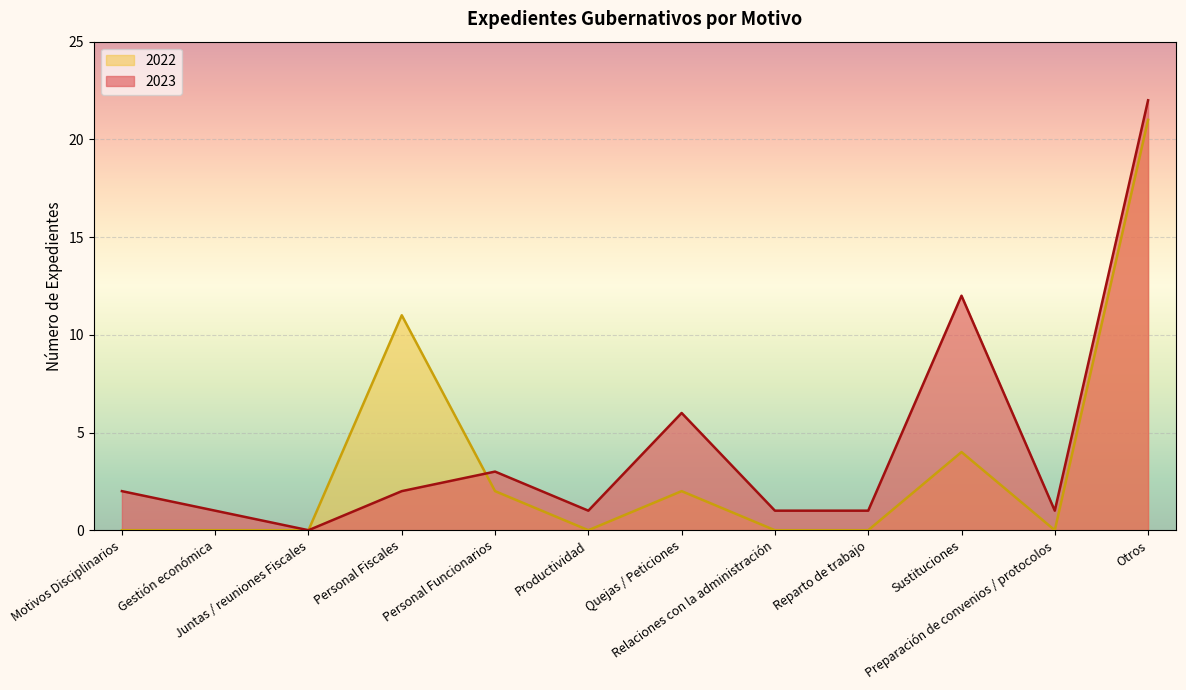

True or false: 2023 and 2022 intersect in this chart.

True